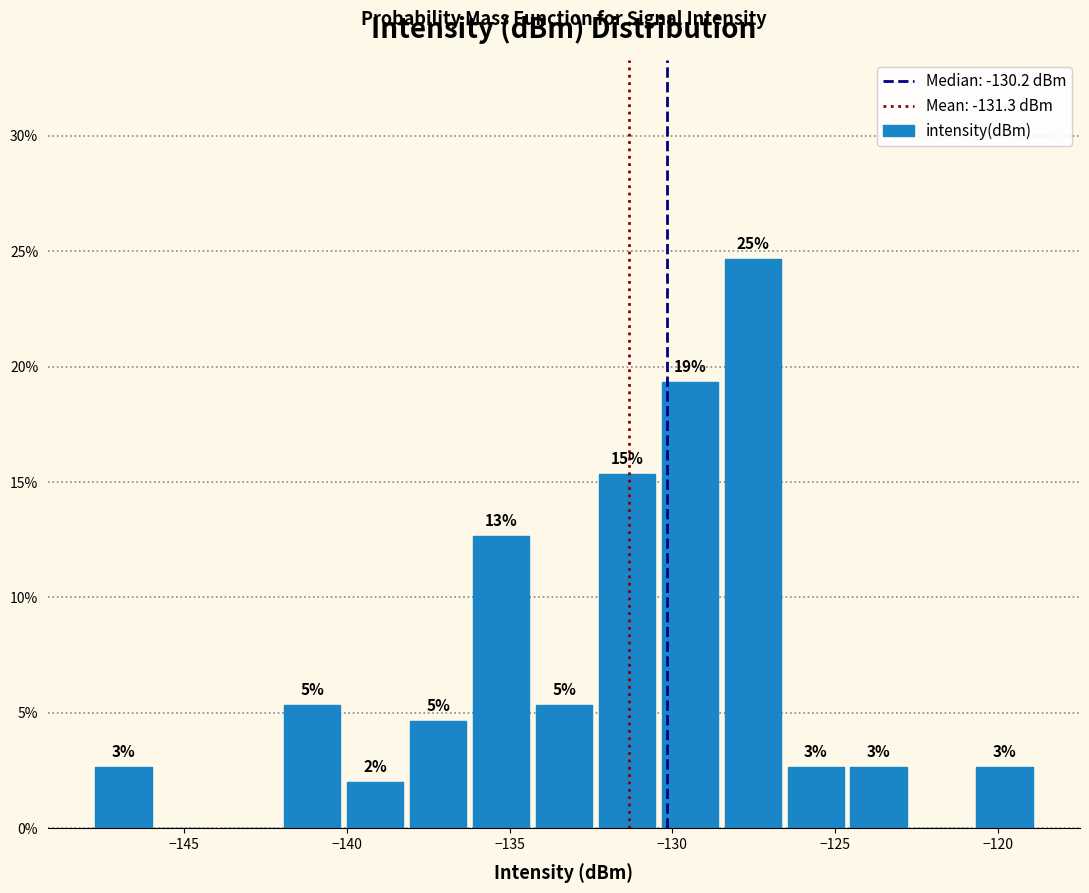

Around what value on the x-axis is the tallest bar? Give the approximate position of its centre, as read against the axis.

-127.5